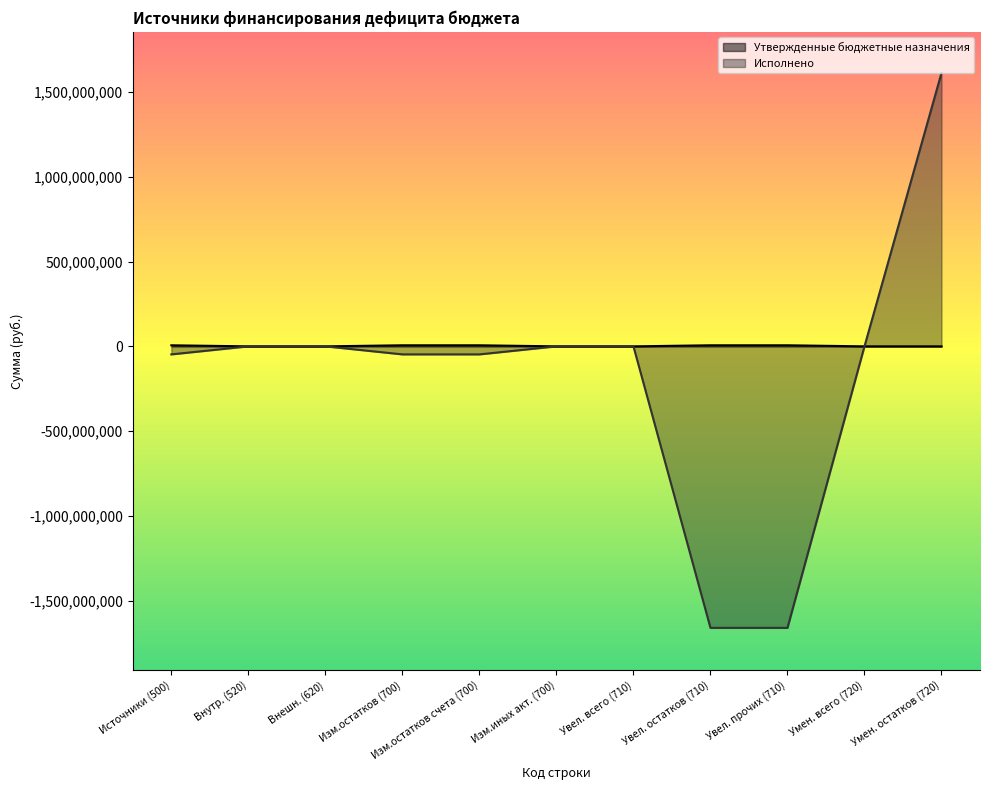

Which series has the widest spread of values?

Исполнено